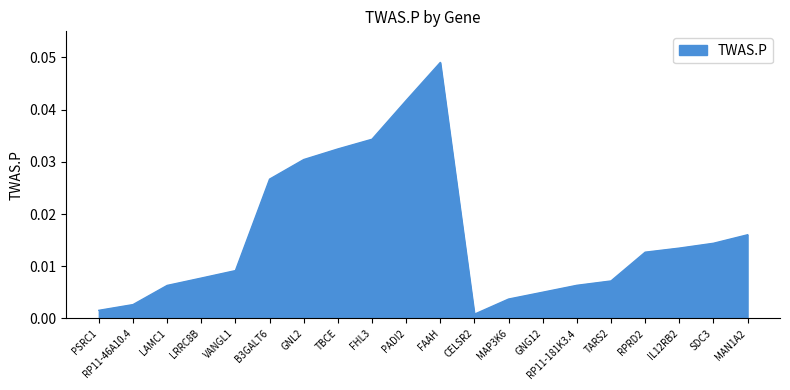

What position from the right is TBCE?

13